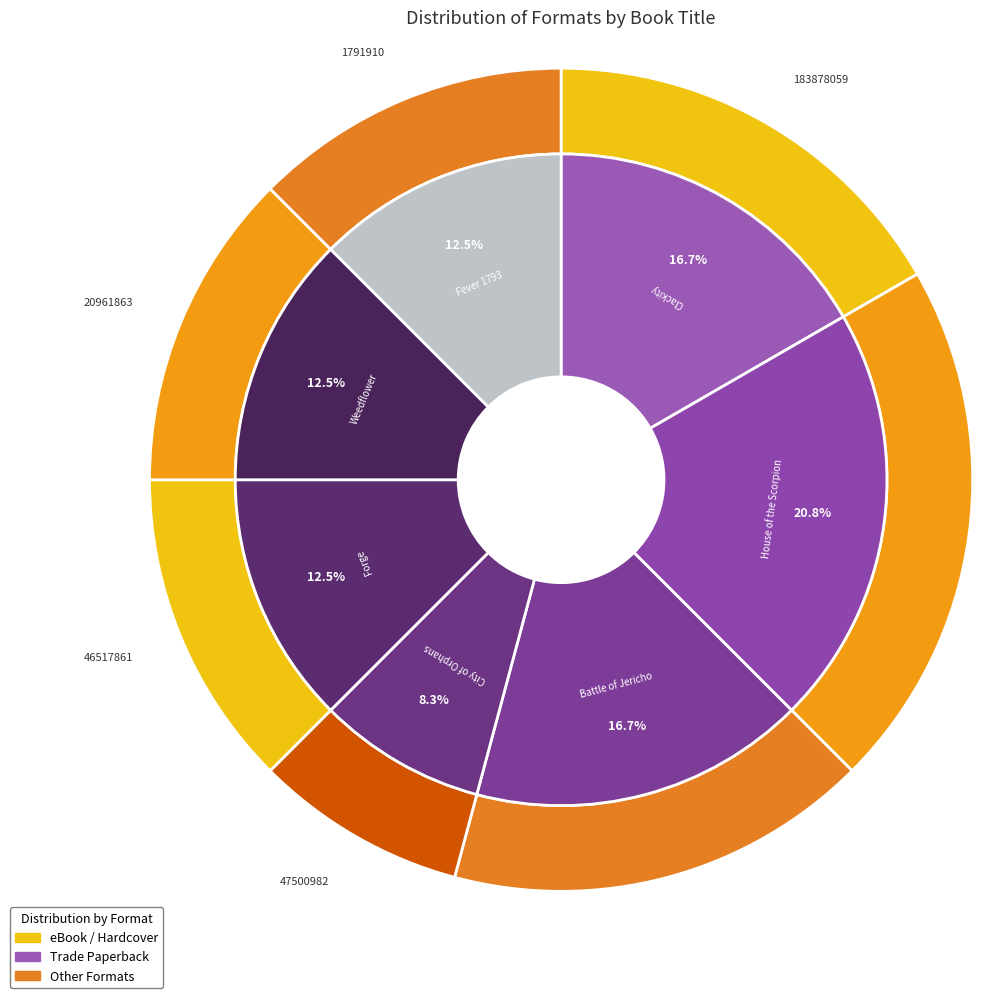

The Weedflower slice represents 12% of the pie. True or false?

True